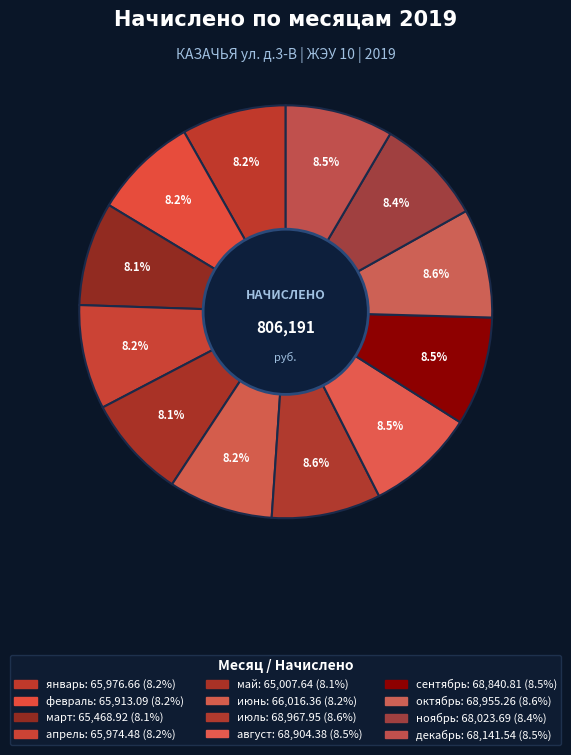

Rank the categories by value from lowest to highest.

май, март, февраль, апрель, январь, июнь, ноябрь, декабрь, сентябрь, август, октябрь, июль